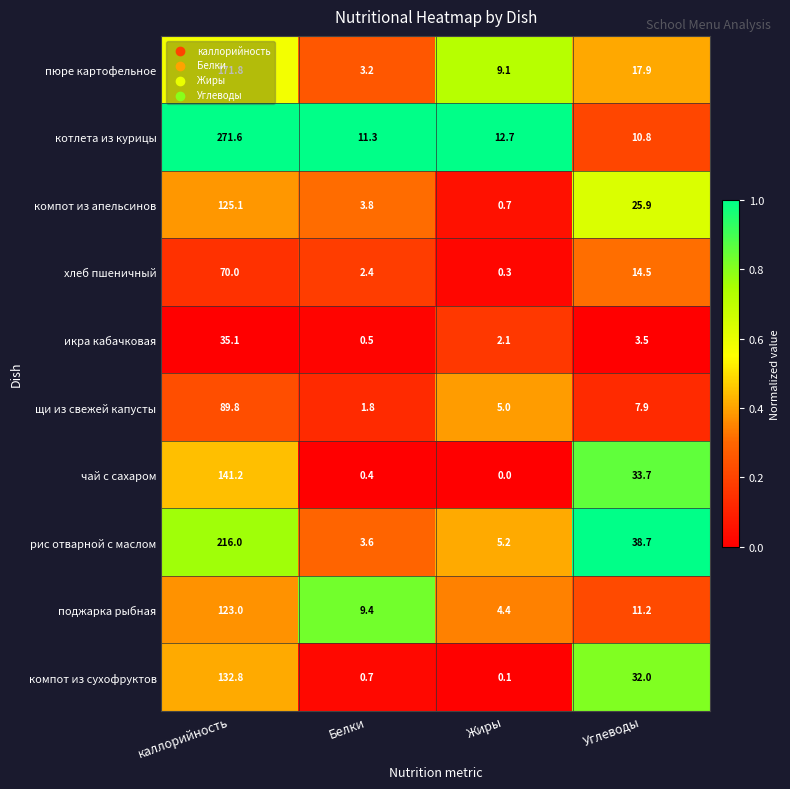

What is the difference between the компот из сухофруктов values at Углеводы and Жиры?

31.9